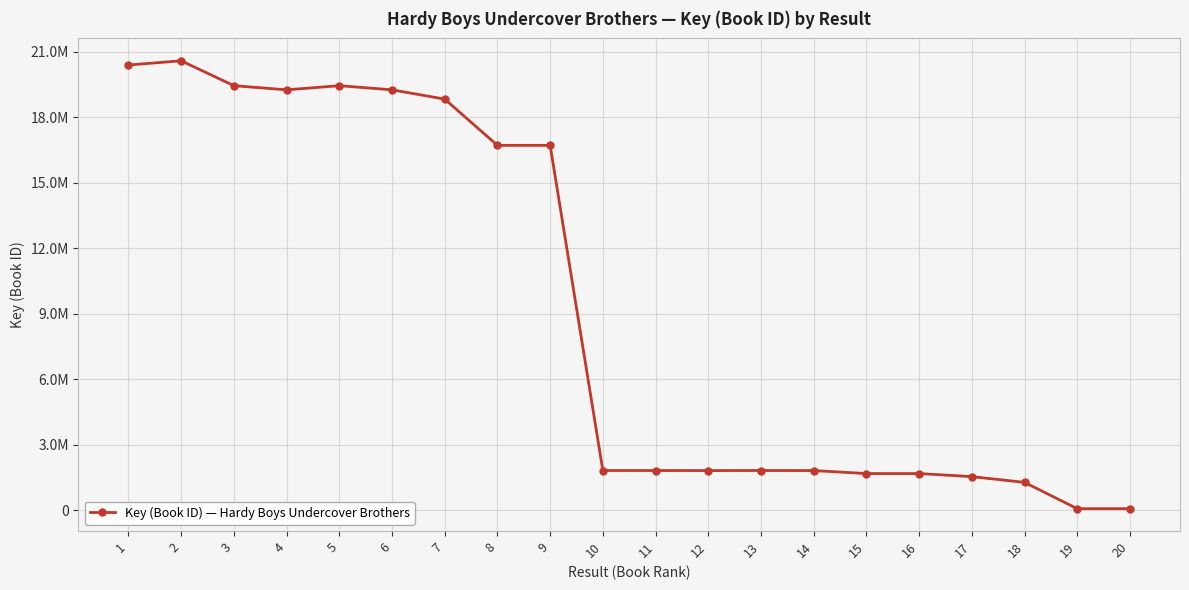

The chart shows a value of 2940113 at 10. True or false?

False